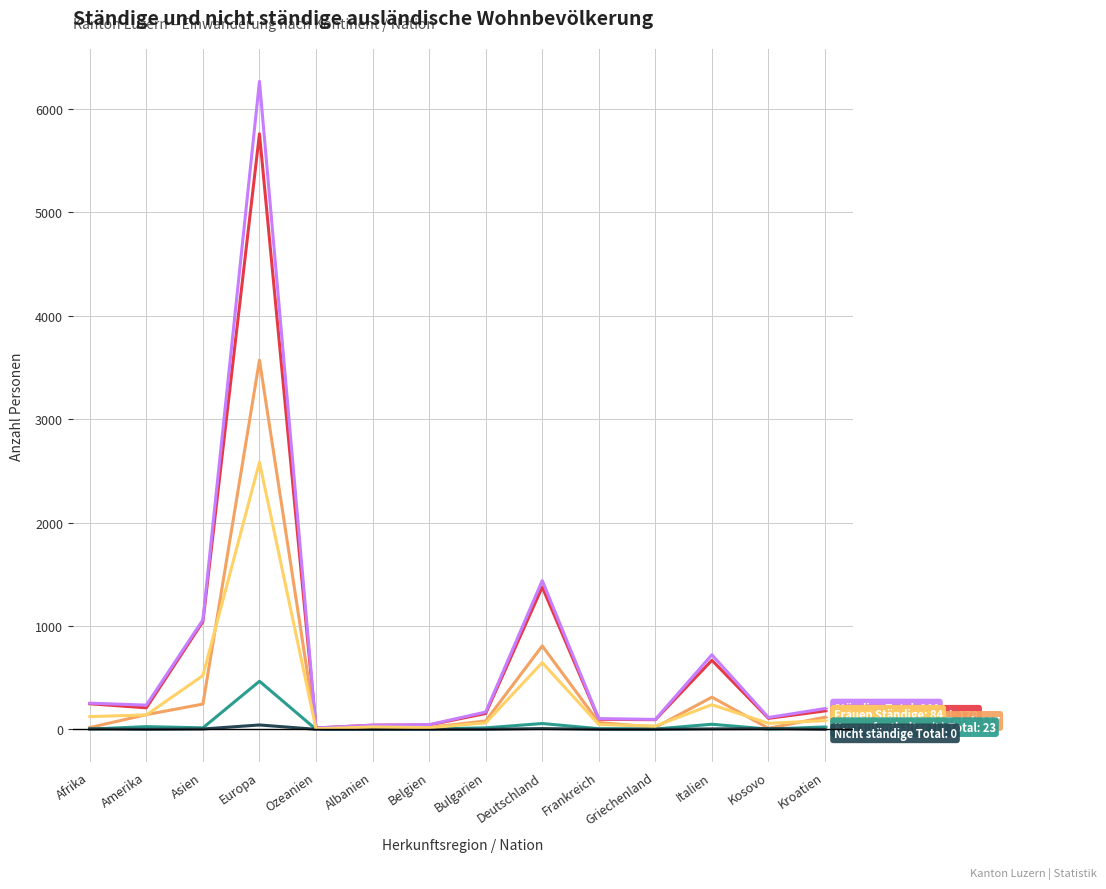

At which category is the sum across all series the highest?

Europa